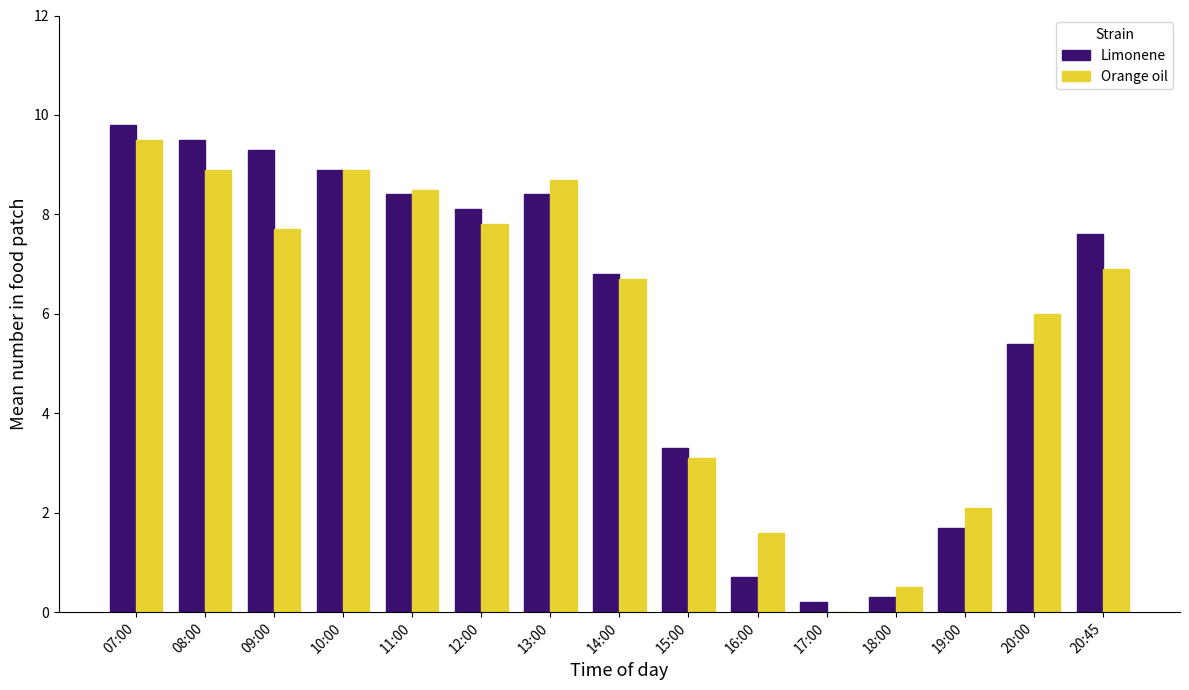

How many groups of bars are there?

15